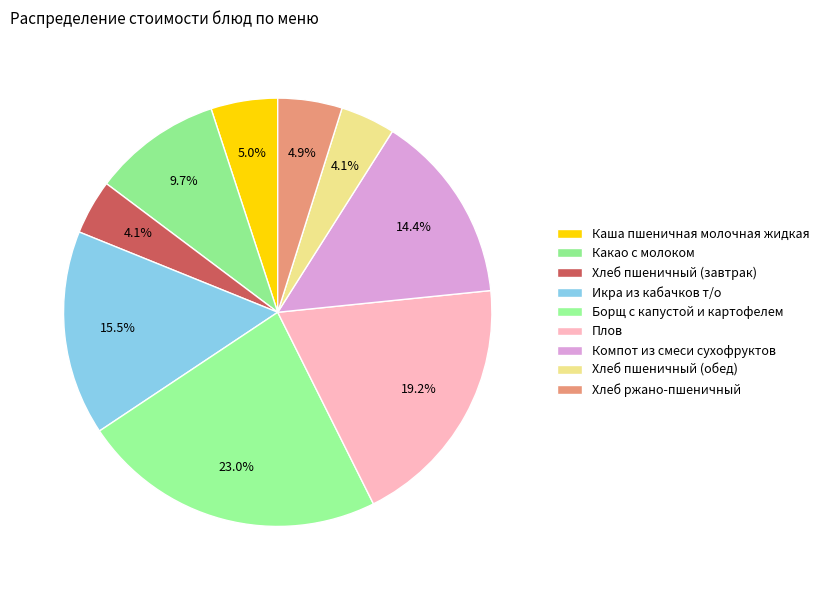

How many slices are in this pie chart?

9